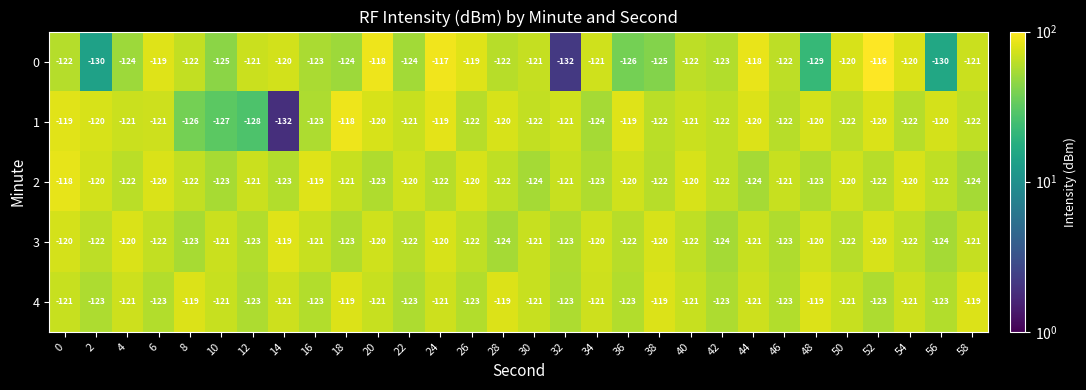

At which label does 0 first exceed -122?

6